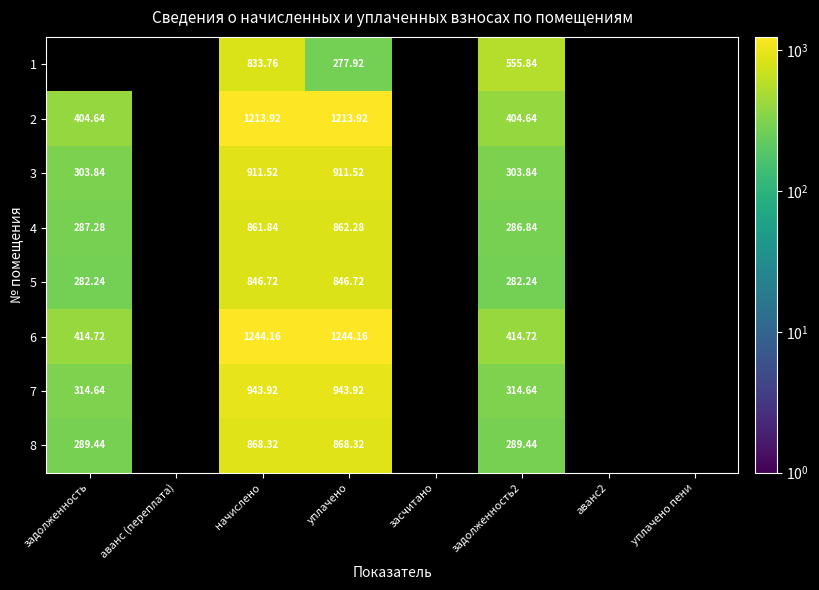

Is the value of 2 at засчитано greater than the value of 8 at задолженность?

No